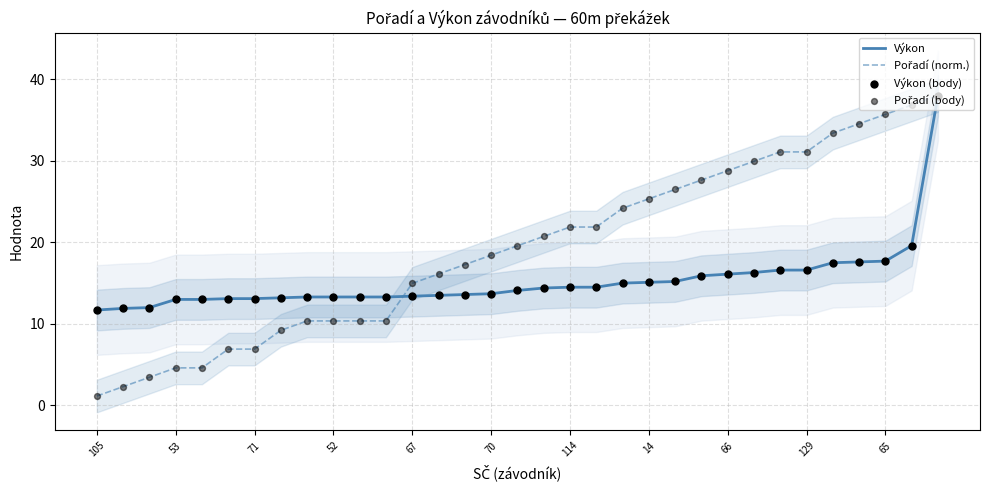

Which series contains the lowest Y value?

Pořadí (norm.)